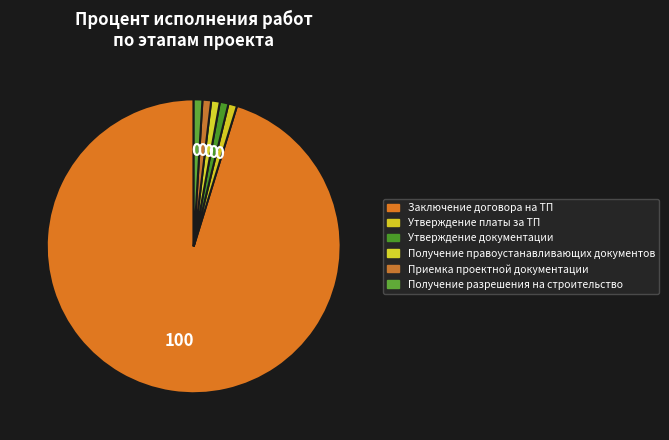

Count the number of slices in the pie.

6